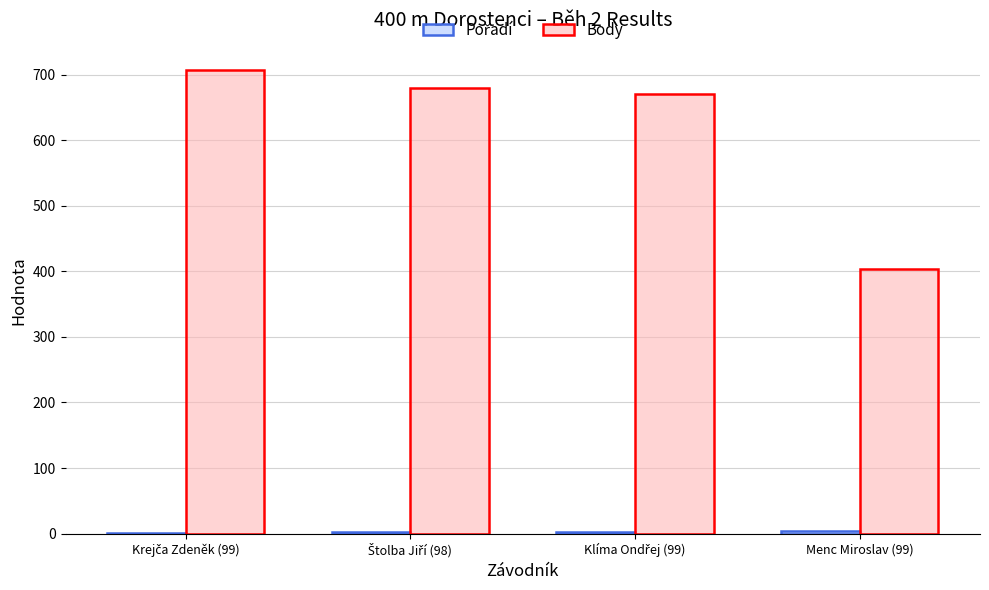

What is the maximum value shown in the chart?

707